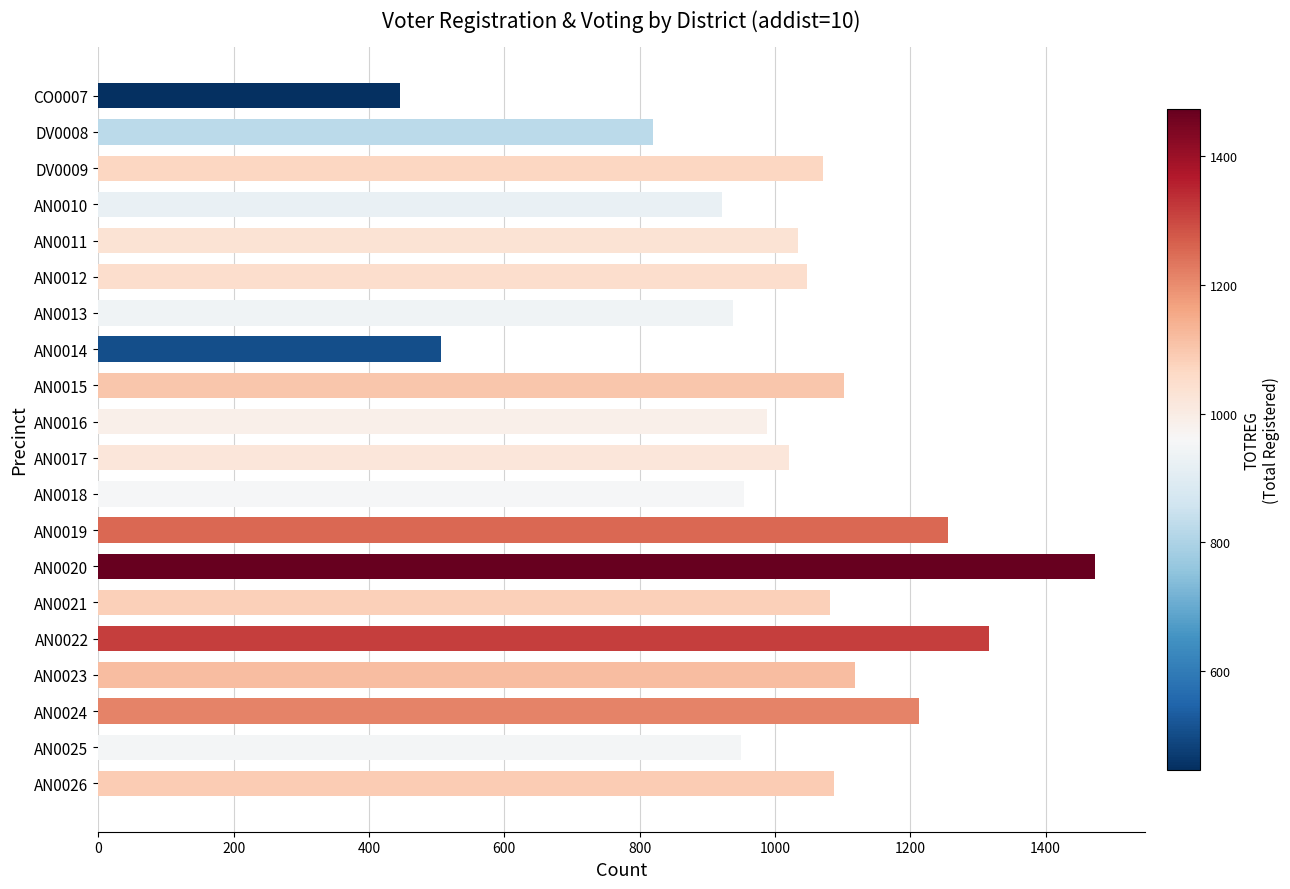

What is the label of the 14th bar from the bottom?

AN0013